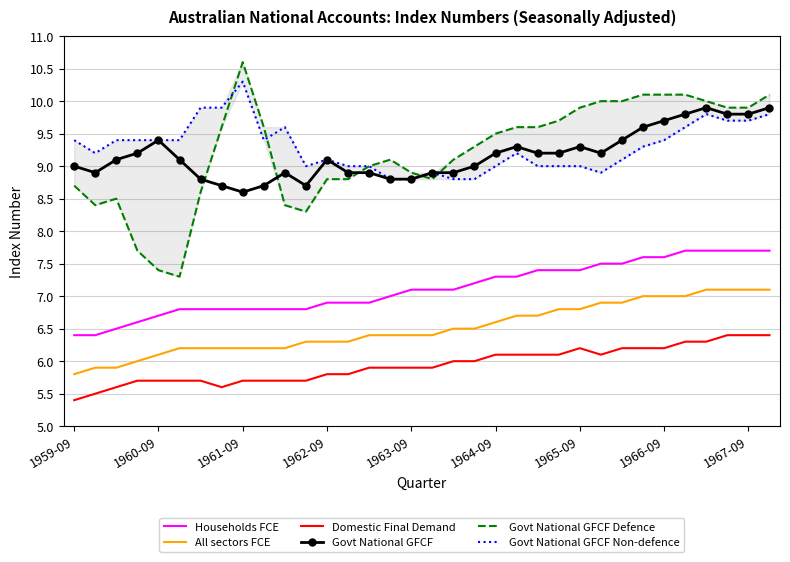

True or false: Domestic Final Demand and All sectors FCE cross at least once.

False